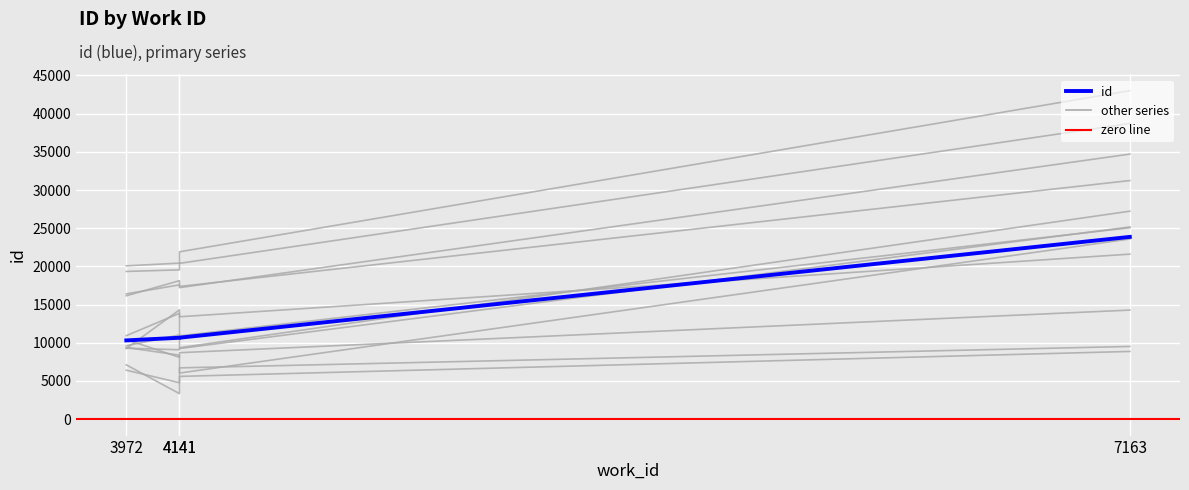

True or false: there are more than 0 points higher than both neighbors.

False